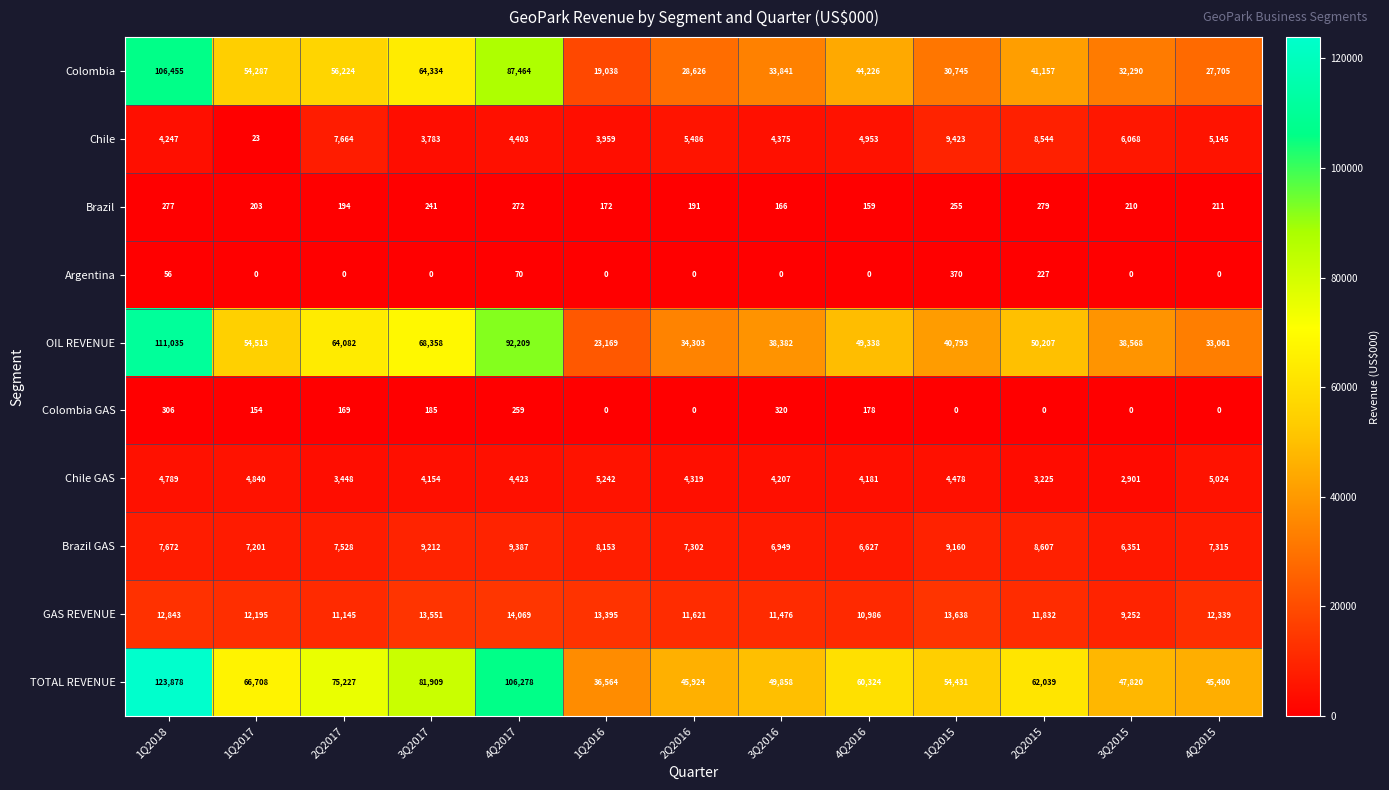

Which label corresponds to the largest value in the chart?

1Q2018